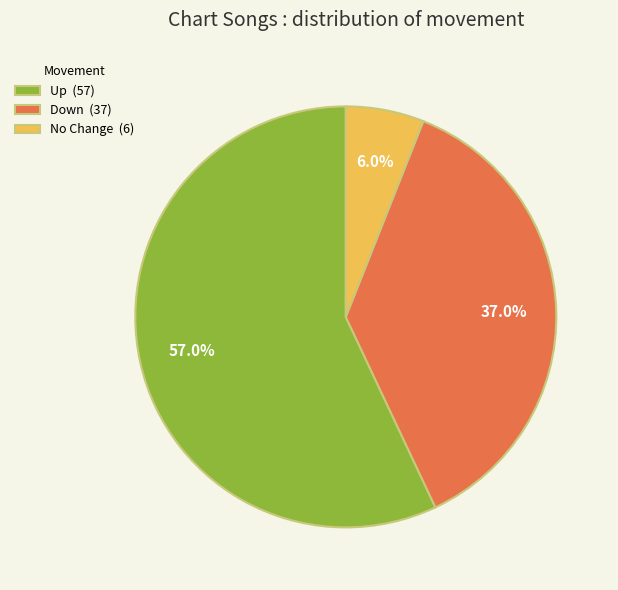

How many slices are in this pie chart?

3